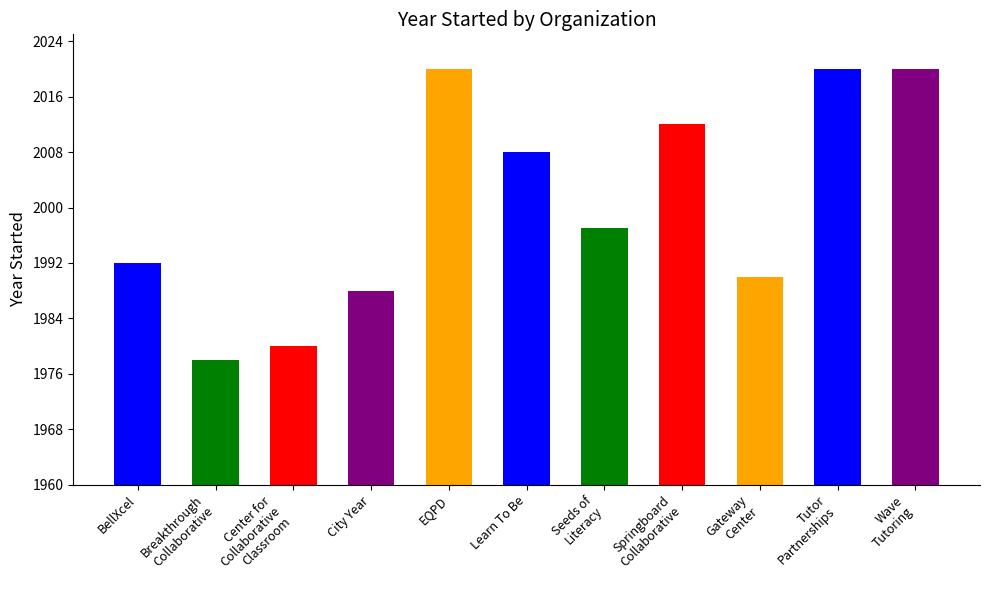

Reading right to left, what are all the values shown in this chart?

2020	2020	1990	2012	1997	2008	2020	1988	1980	1978	1992